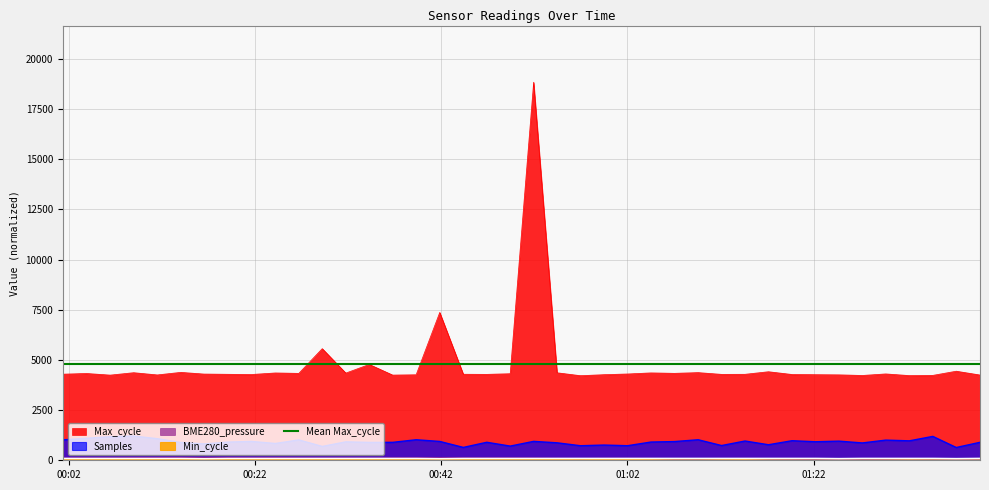

What is the spread (max minus min) of values at 2022/12/09 00:24:12?

4261.0